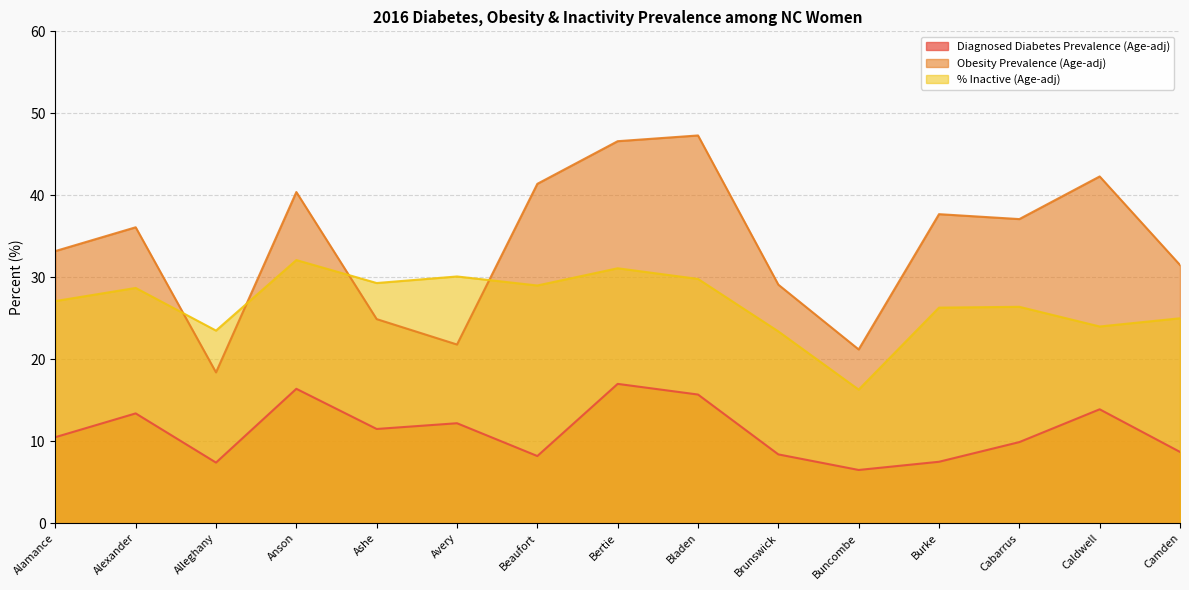

What is the label of the 11th point from the right?

Ashe